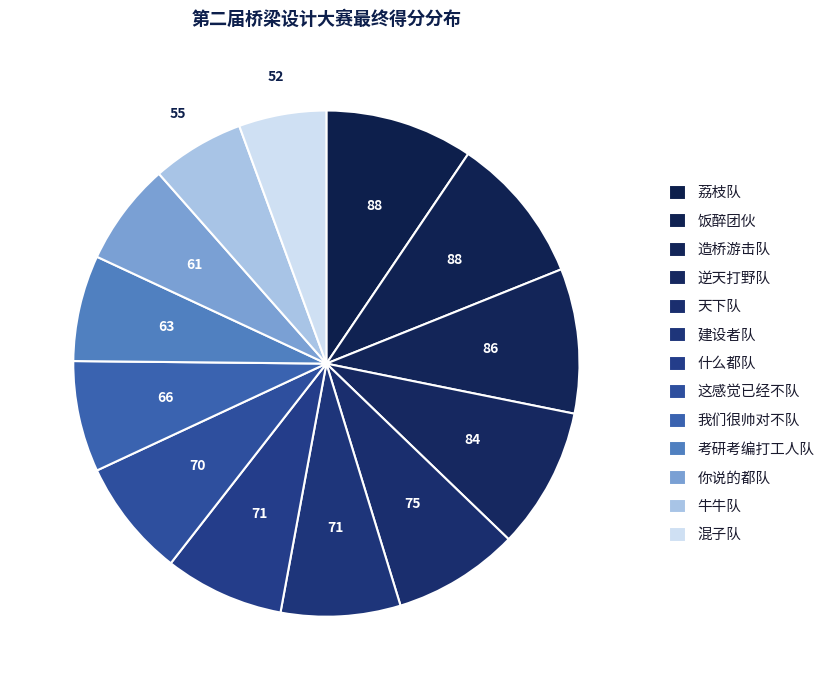

Is it true that 牛牛队 is 6% of the pie?

True